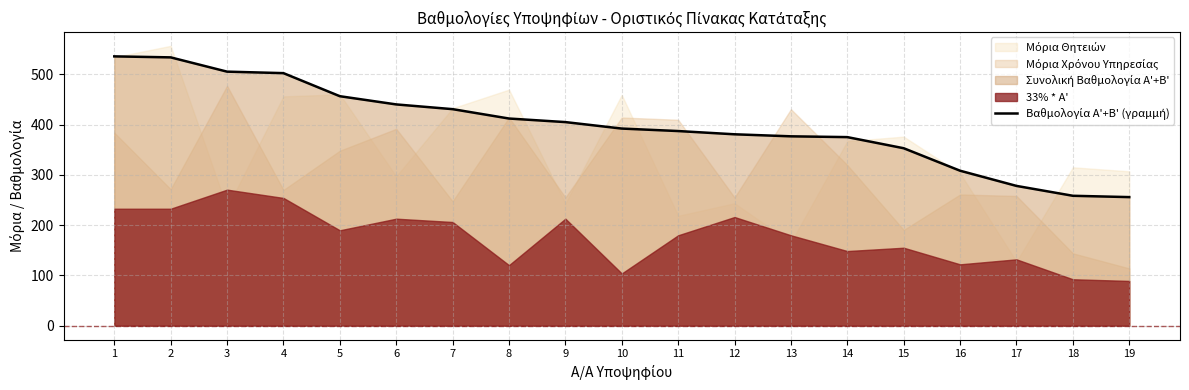

Read the value at 16.

308.2